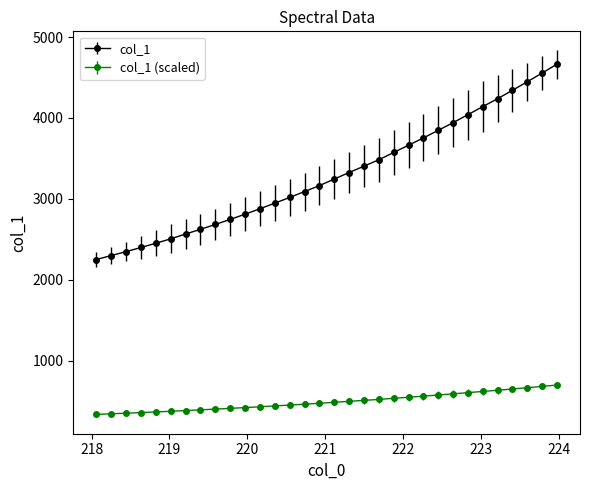

True or false: col_1 (scaled) and col_1 intersect in this chart.

False